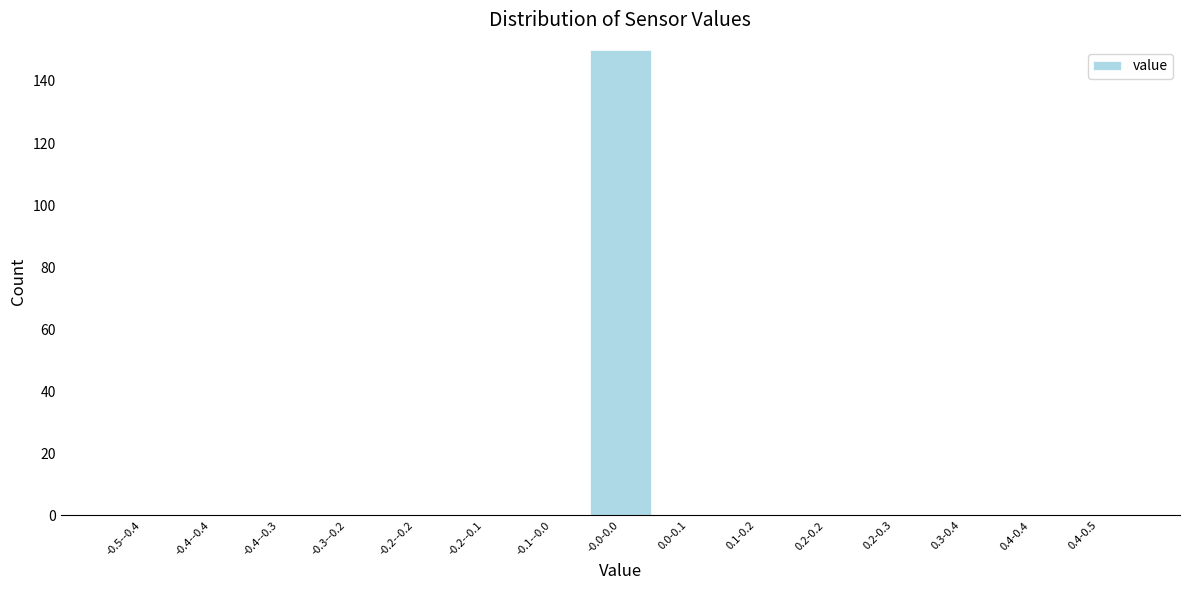

Reading left to right, transcribe all the data shown in this chart.

-0.5--0.4=0	-0.4--0.4=0	-0.4--0.3=0	-0.3--0.2=0	-0.2--0.2=0	-0.2--0.1=0	-0.1--0.0=0	-0.0-0.0=150	0.0-0.1=0	0.1-0.2=0	0.2-0.2=0	0.2-0.3=0	0.3-0.4=0	0.4-0.4=0	0.4-0.5=0